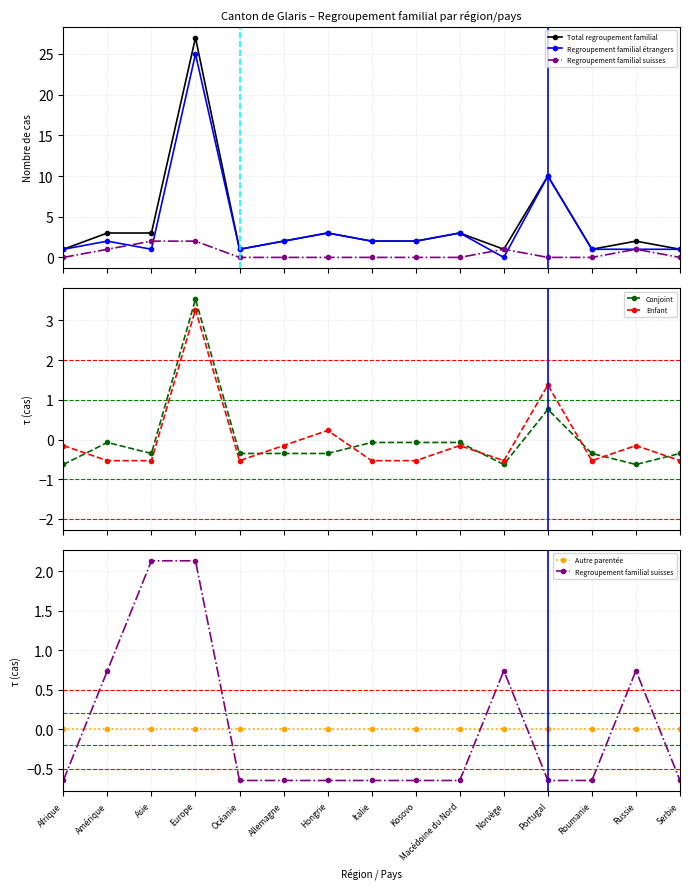

True or false: Conjoint has a value of -0.1 at Allemagne.

False